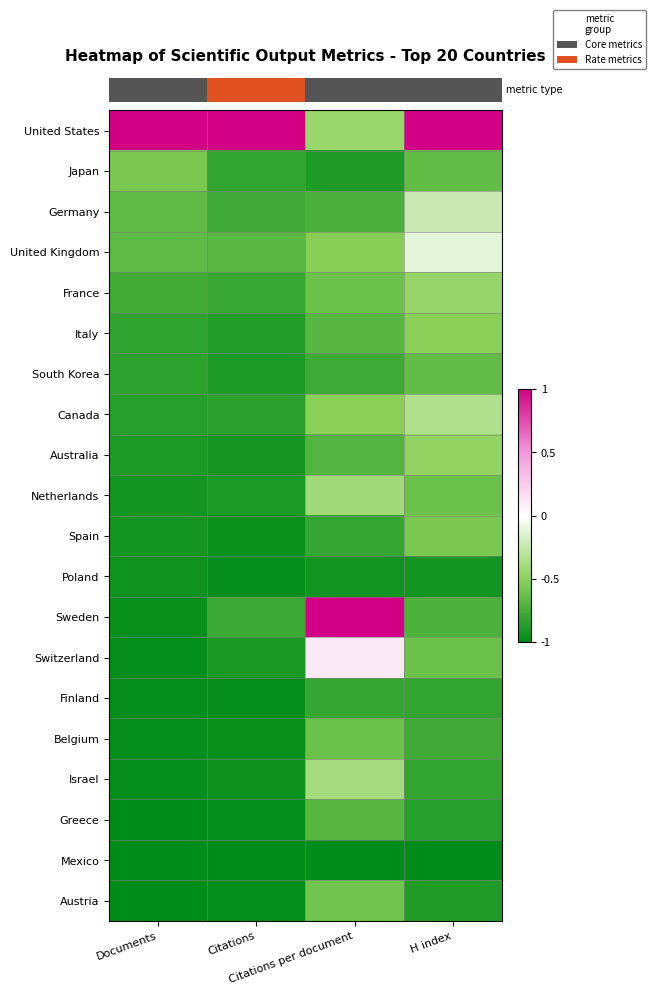

Which series has the largest total across all categories?

row_0